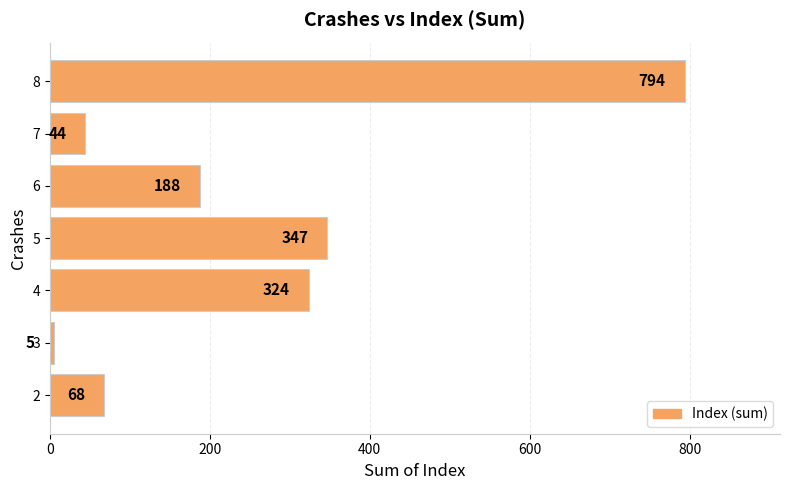

Reading bottom to top, what are all the values shown in this chart?

2=68	3=5	4=324	5=347	6=188	7=44	8=794